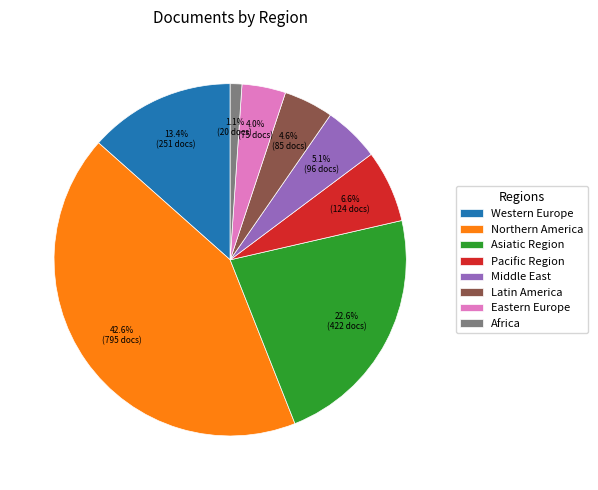

What is the ratio of the value at Latin America to the value at Pacific Region?

0.7